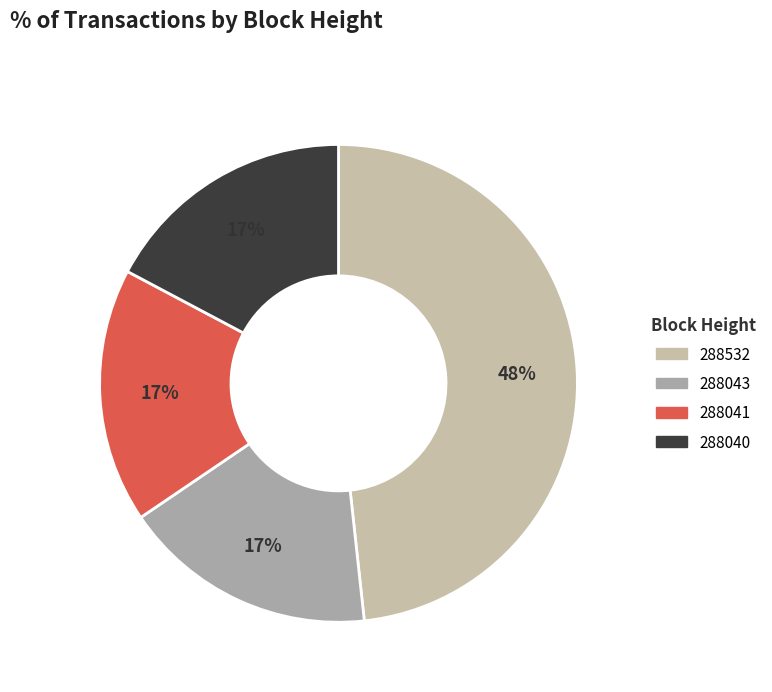

The 288040 slice represents 6% of the pie. True or false?

False